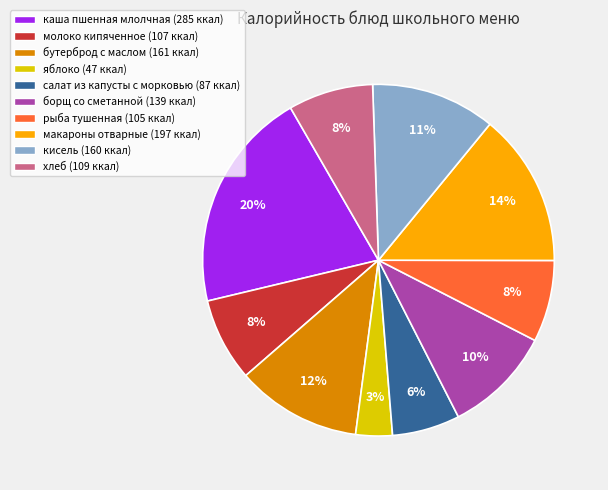

How many segments does this pie chart have?

10